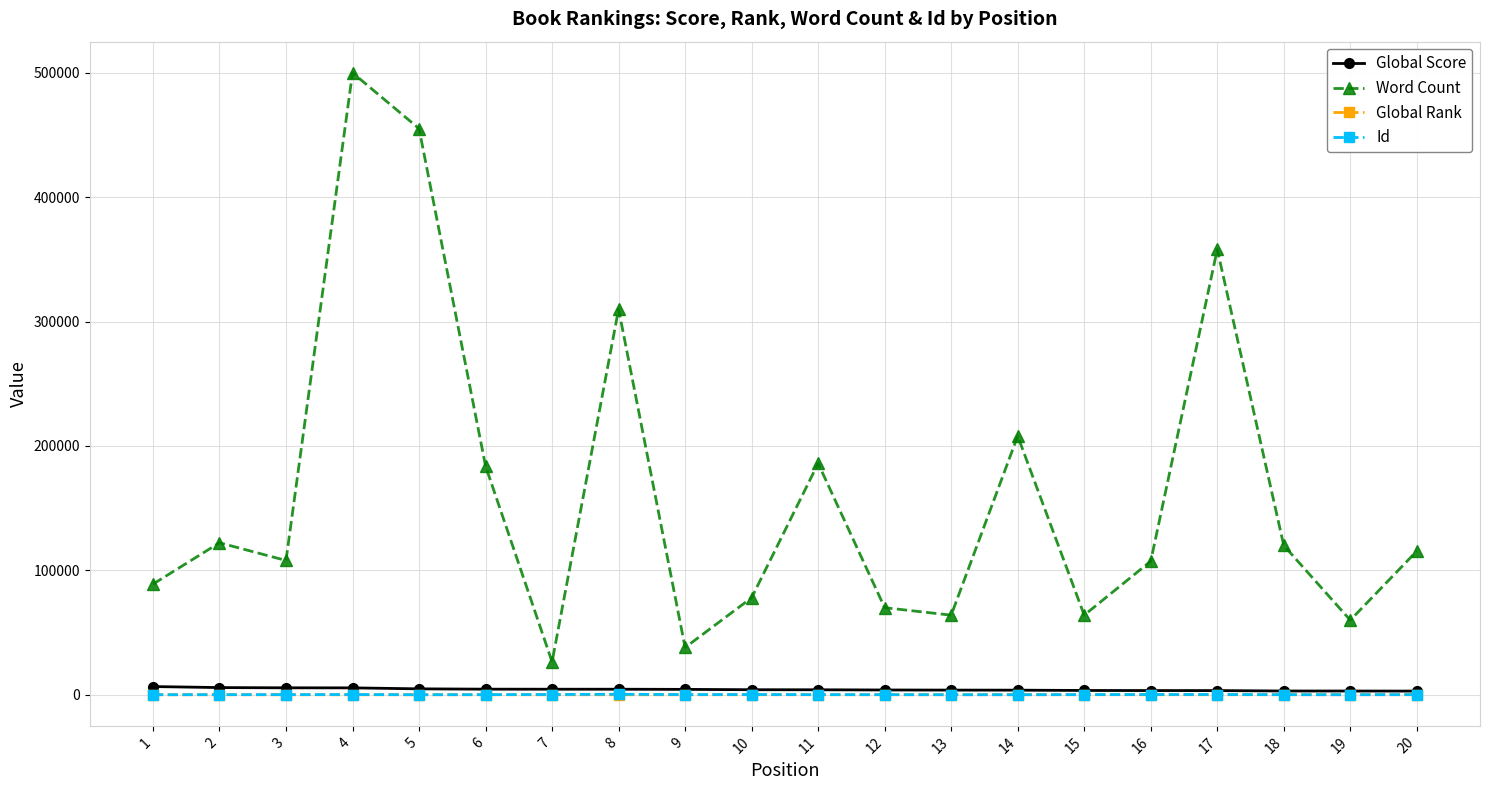

Which series has the largest total across all categories?

Word Count